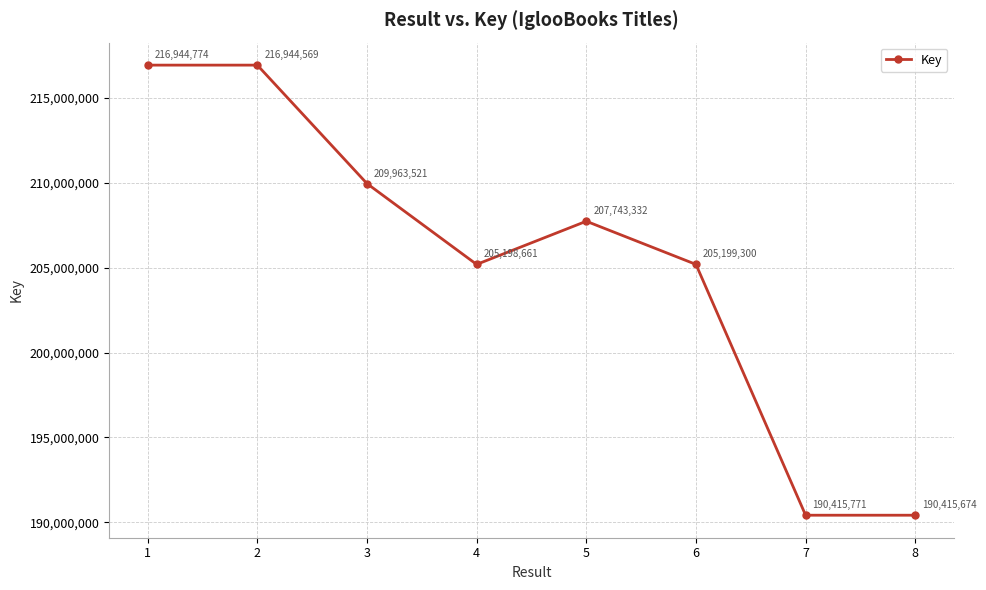

How many lines are shown in the chart?

1